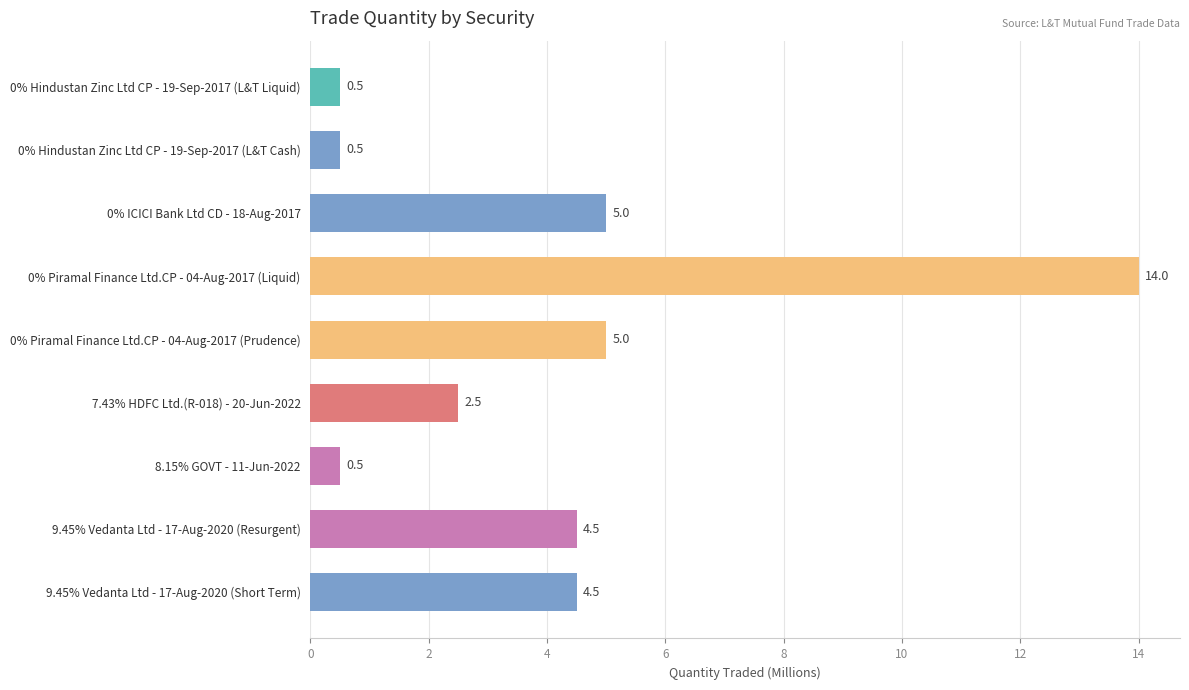

What is the ratio of the value at 9.45% Vedanta Ltd - 17-Aug-2020 (Short Term) to the value at 9.45% Vedanta Ltd - 17-Aug-2020 (Resurgent)?

1.0